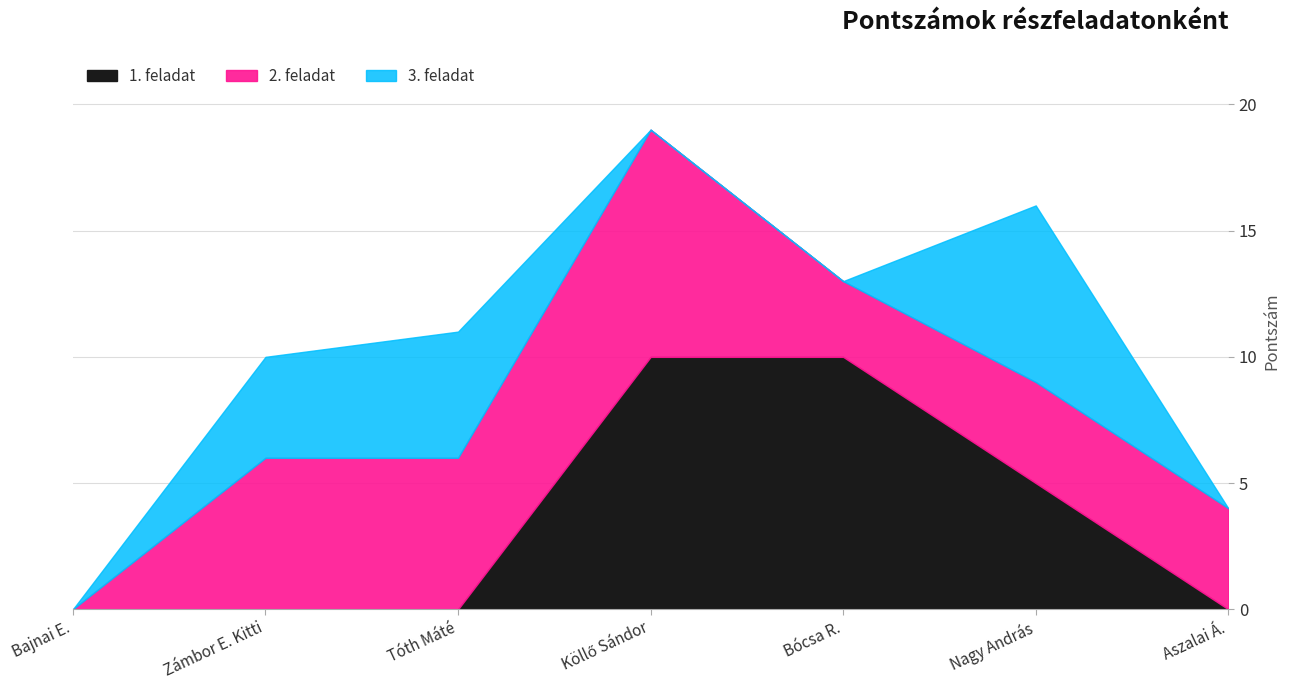

Which category has the highest value in the 1. feladat series?

Köllő Sándor